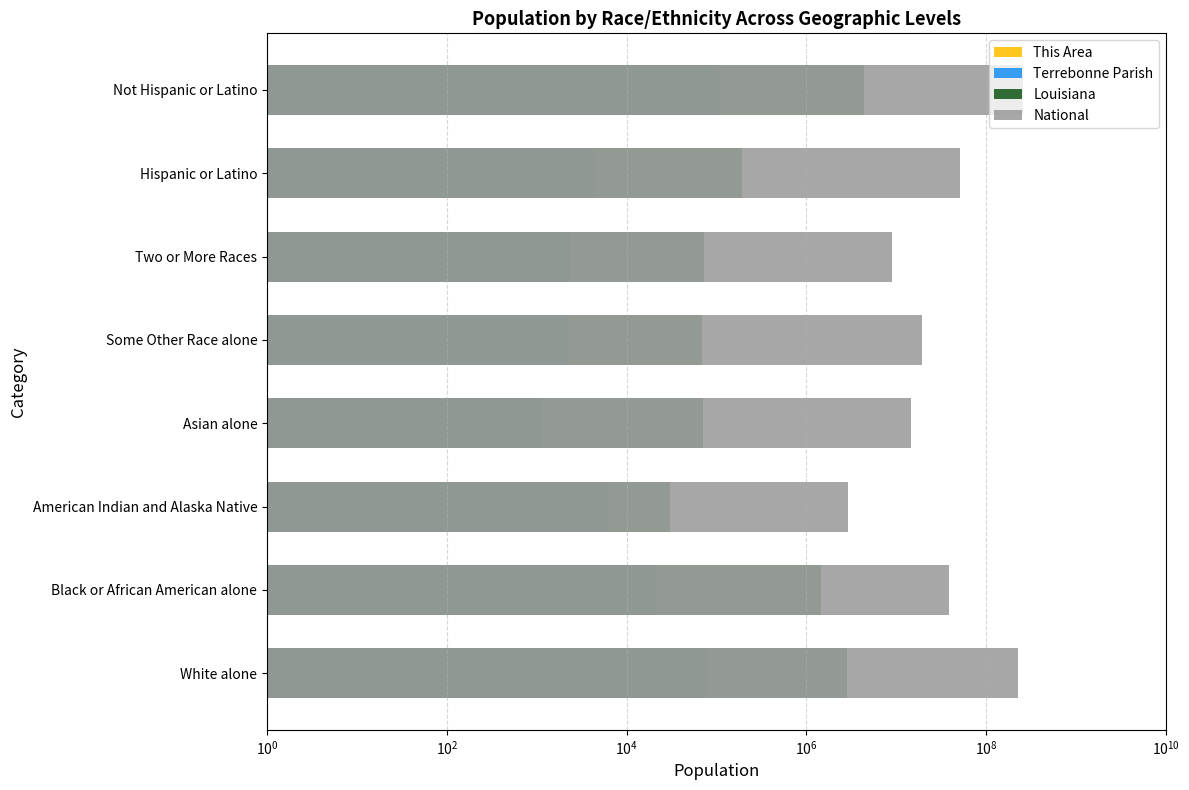

How many groups of bars are there?

8